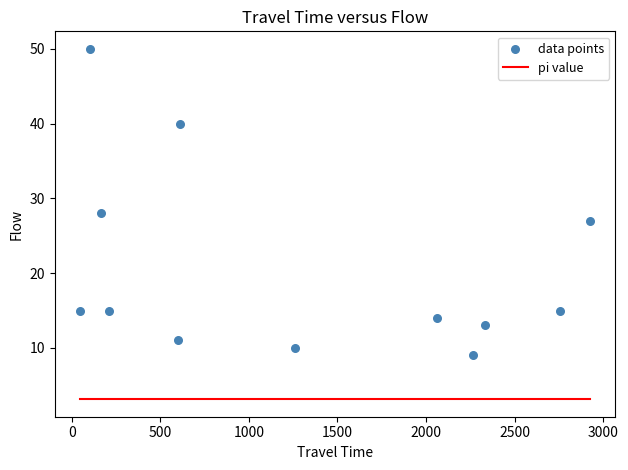

What Y value in the scatter plot is closest to 29?

28